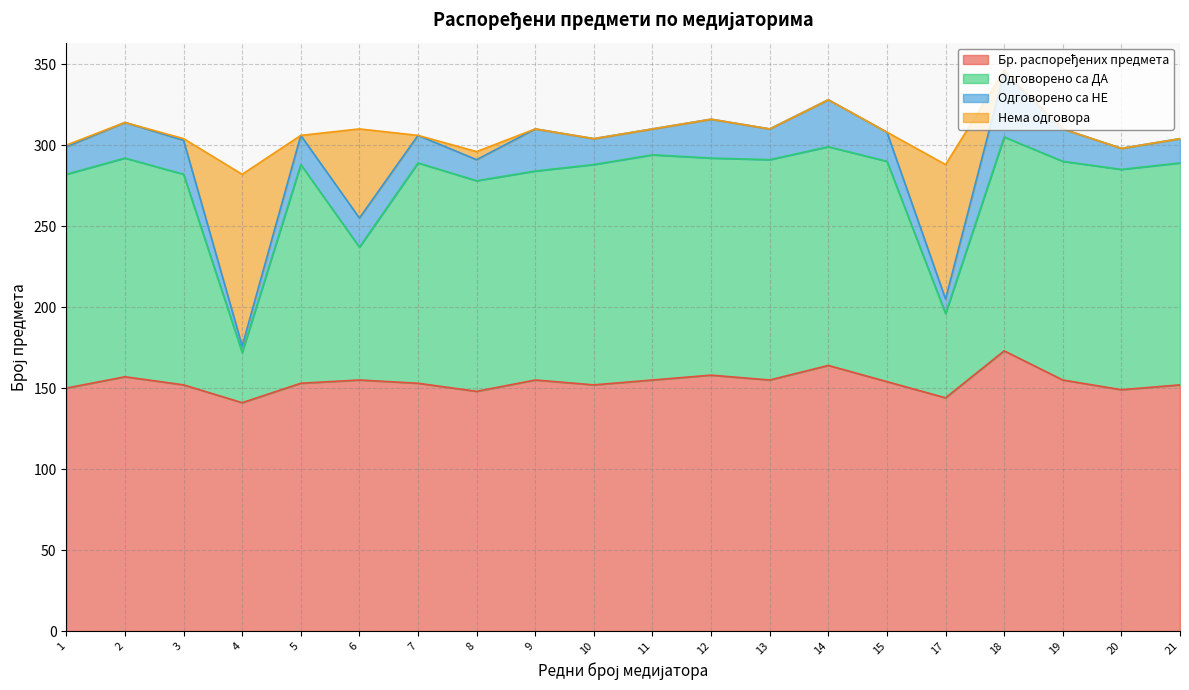

What is the value of the Бр. распоређених предмета point at the 19th from the left?

149